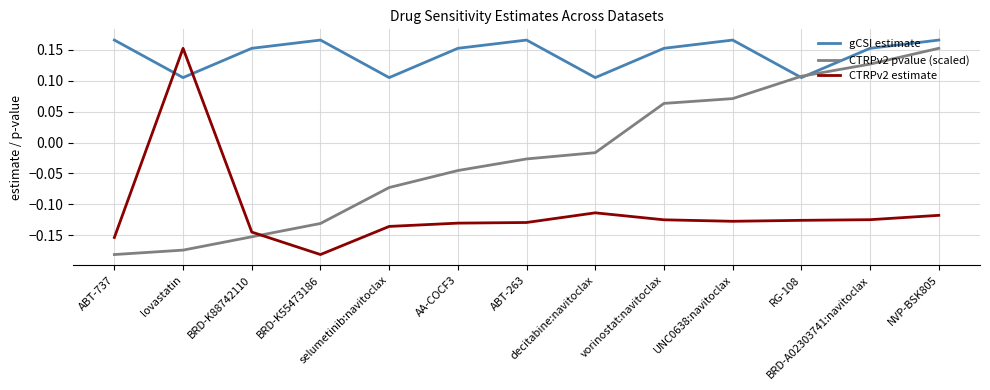

At how many categories does at least one series exceed 0?

13